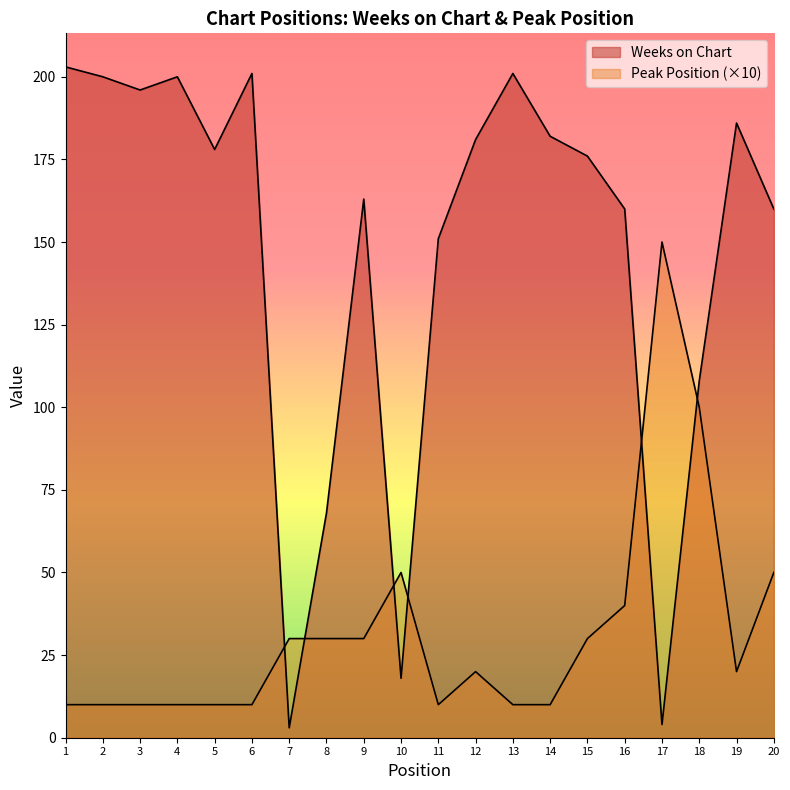

Rank the series by their average value, from lowest to highest.

Peak Position, Weeks on Chart